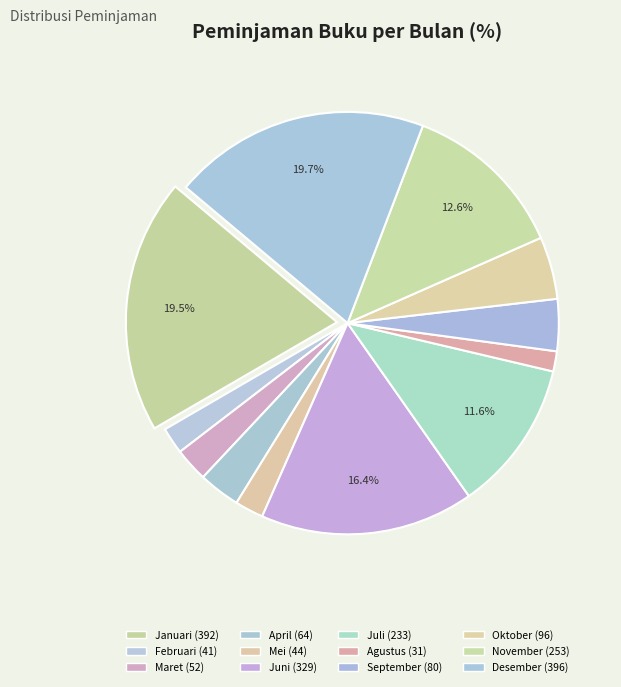

To the nearest percent, what is the combined percentage of Oktober and Juli?

16%